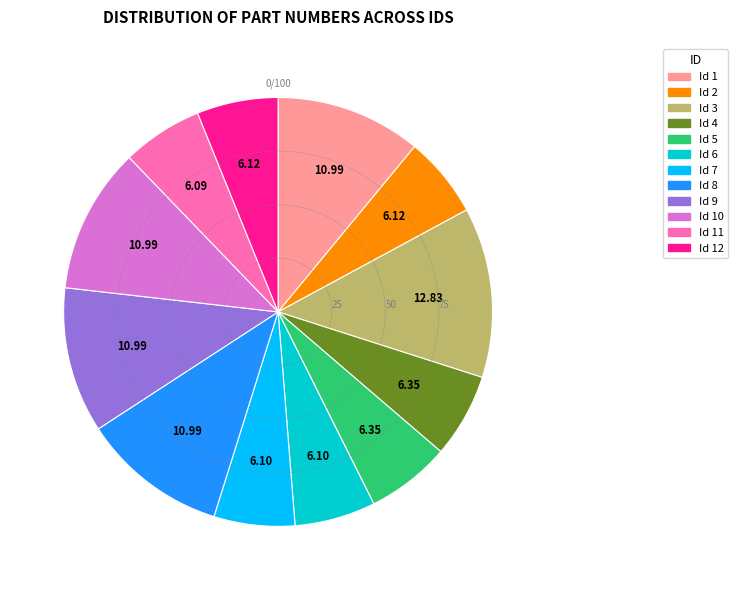

Is there any slice that represents more than half of the pie?

No